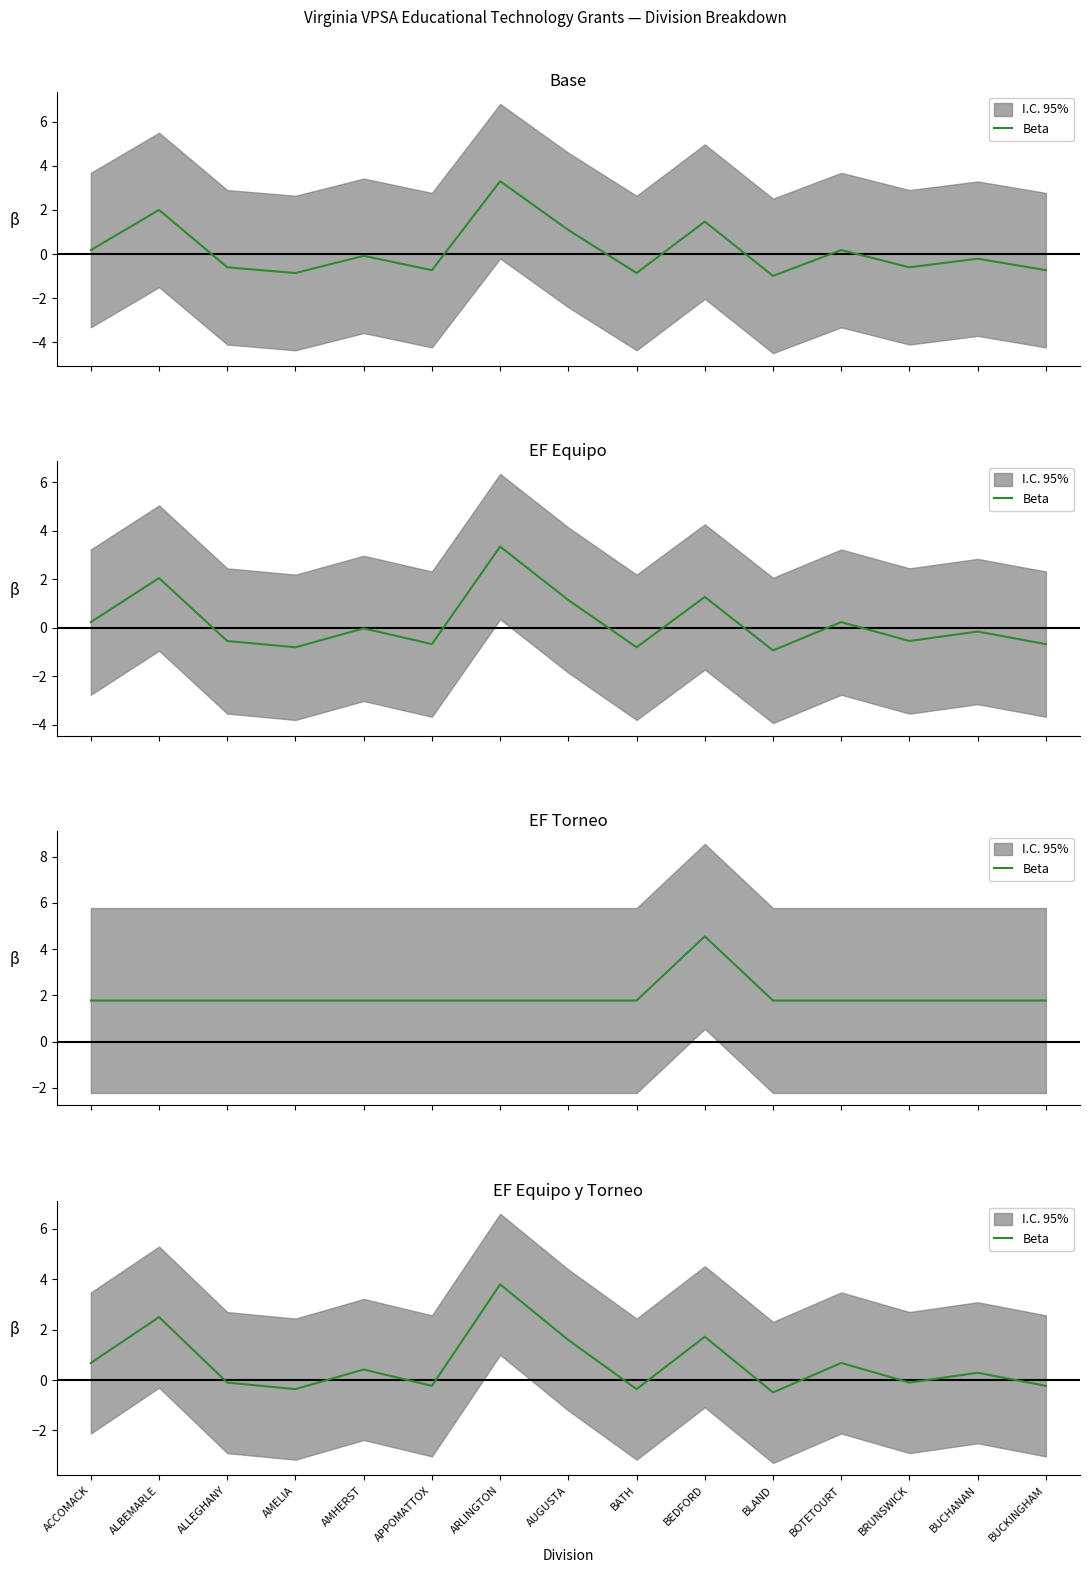

Rank the categories by value from highest to lowest.

ARLINGTON, ALBEMARLE, BEDFORD, AUGUSTA, ACCOMACK, BOTETOURT, AMHERST, BUCHANAN, ALLEGHANY, BRUNSWICK, APPOMATTOX, BUCKINGHAM, AMELIA, BATH, BLAND